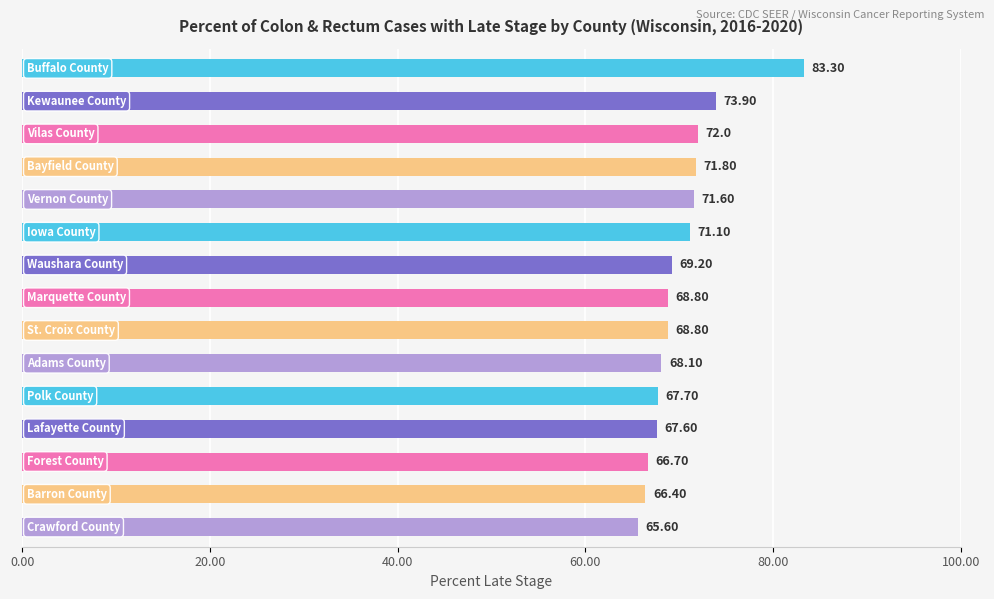

What is the difference between the second highest and minimum values?

8.3